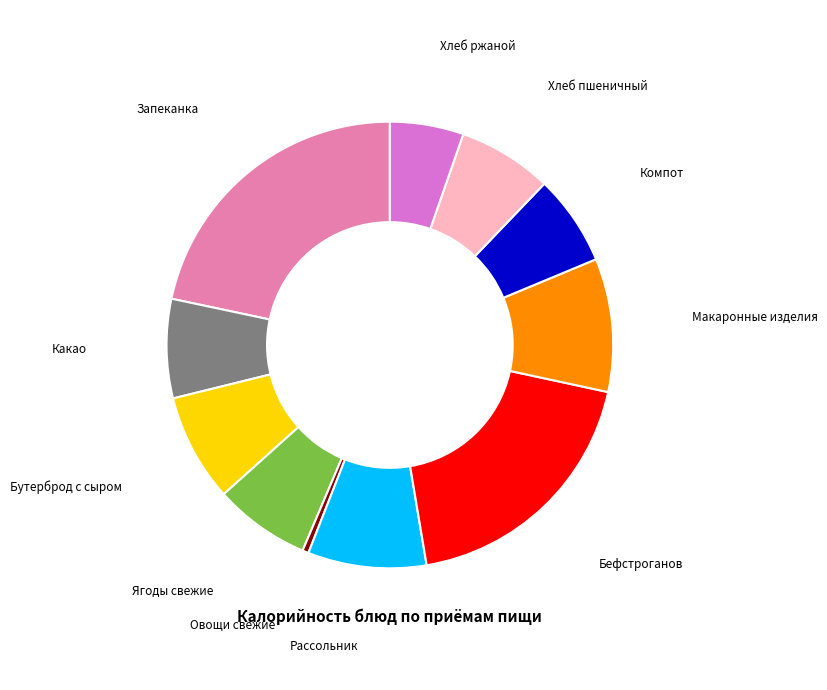

Is Компот the majority of the pie?

No